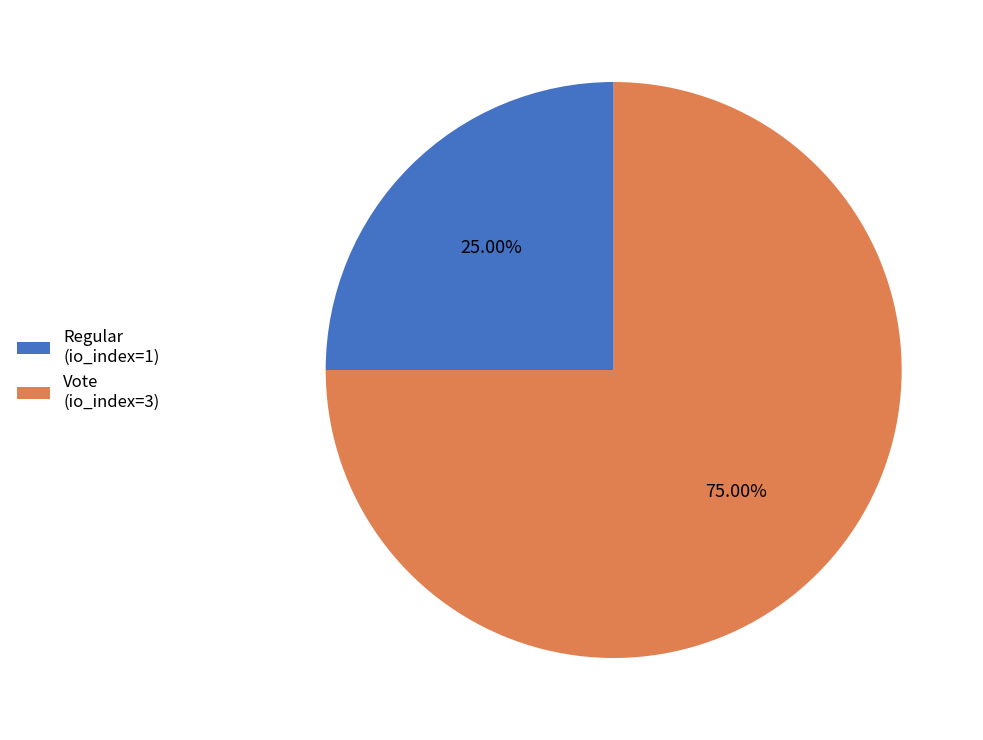

What is the total percentage of Vote (io_index=3) and Regular (io_index=1)?

100.0%